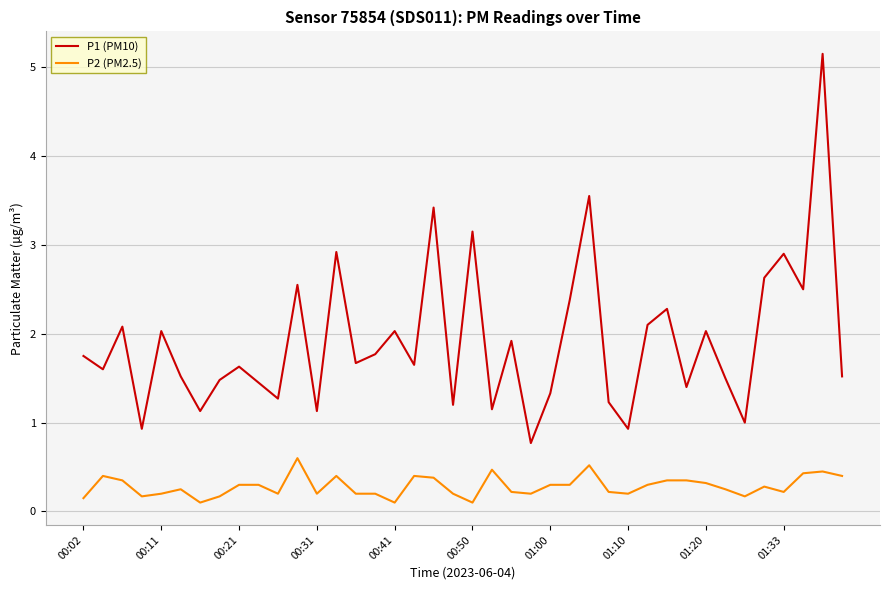

What is the difference between the maximum and minimum values in the P2 (PM2.5) series?

0.5